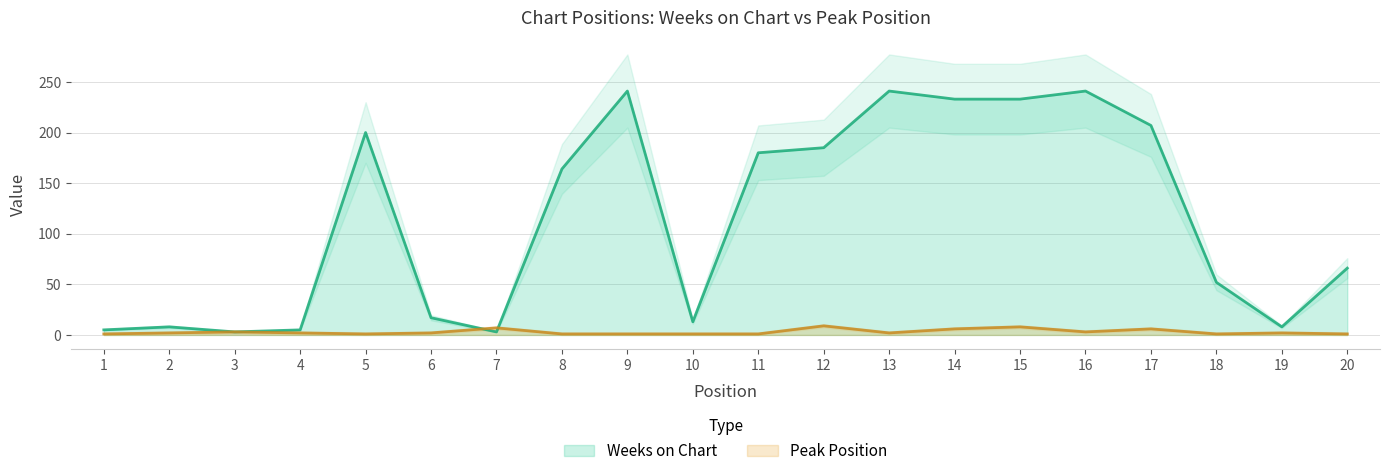

What is the sum of all Peak Position values?

60